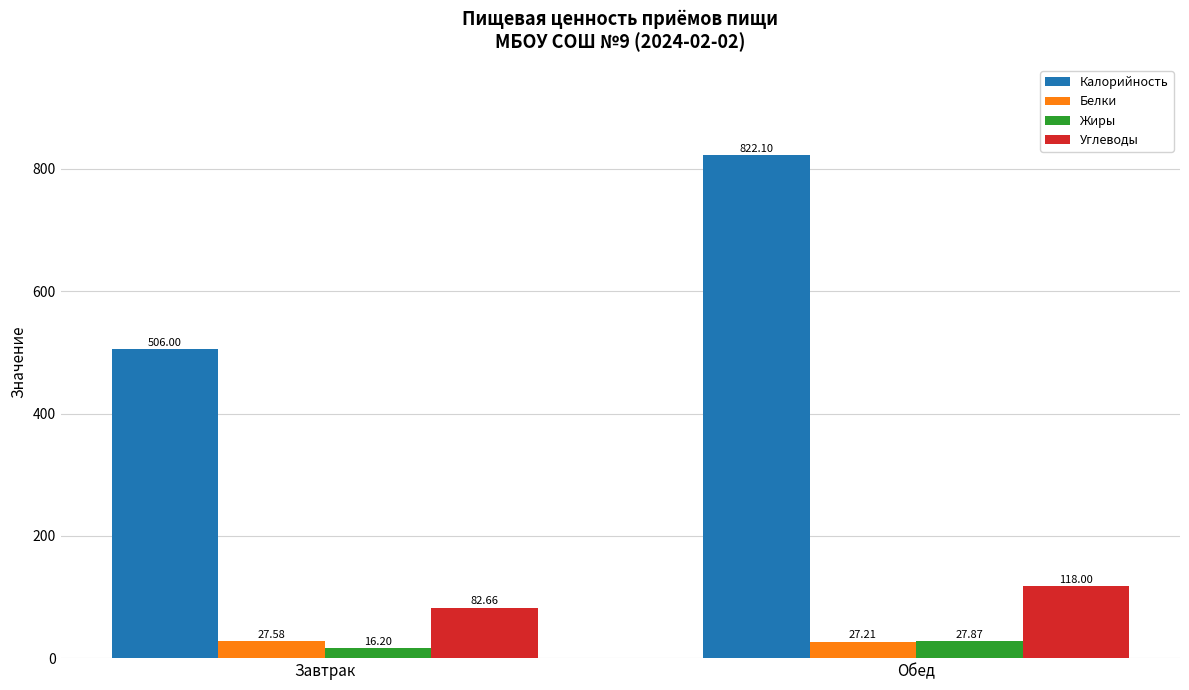

What is the sum of the Калорийность values at Завтрак and Обед?

1328.1